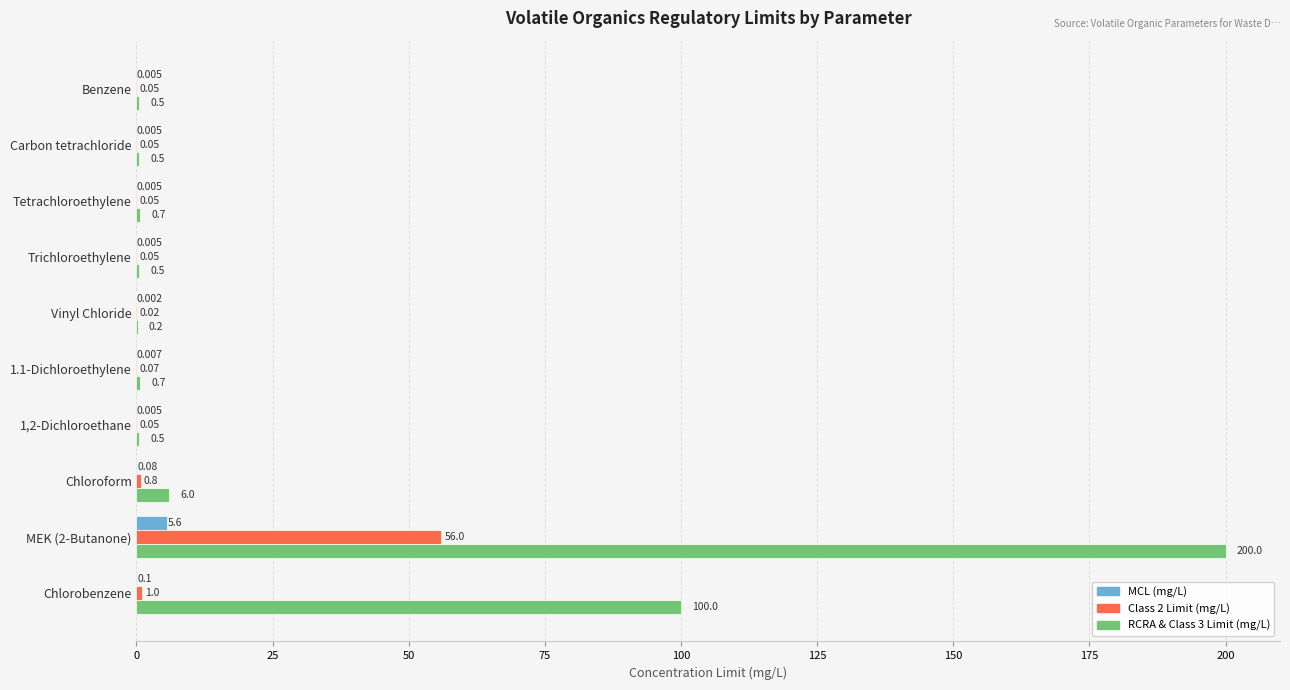

At which label is RCRA & Class 3 Limit (mg/L) closest to 100?

Chlorobenzene